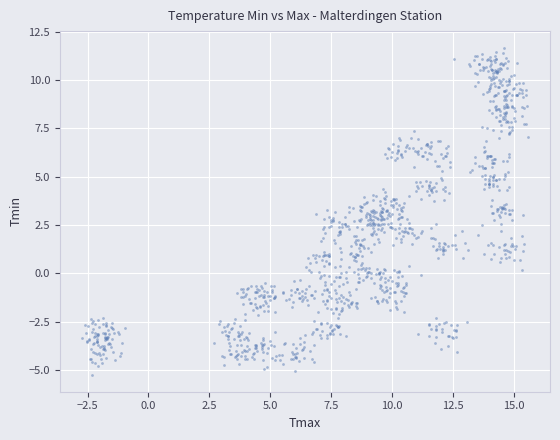

What is the range of X values (max minus min)?

18.3